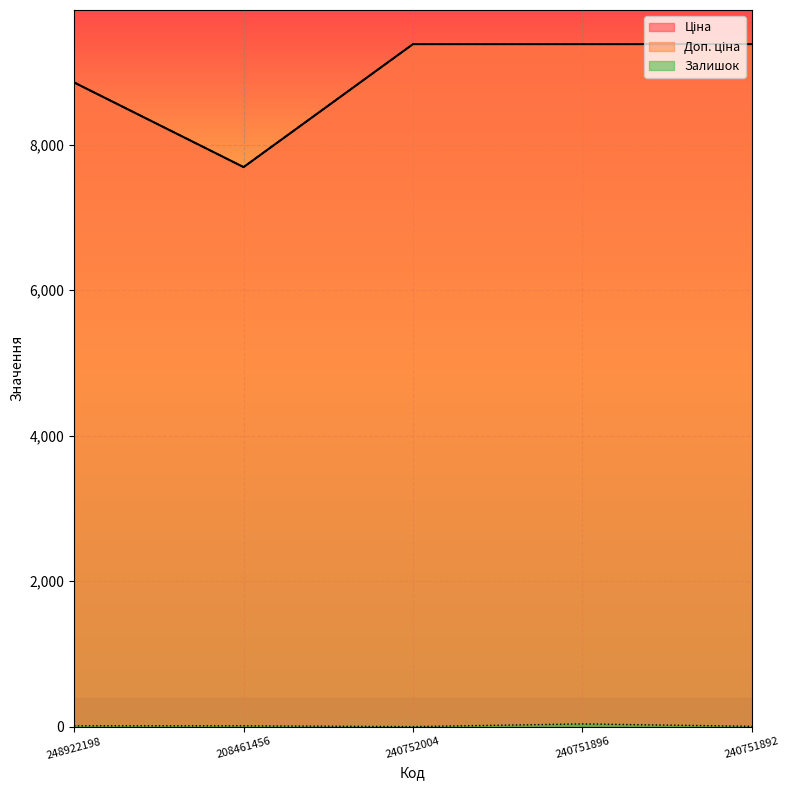

At which category does Залишок reach its first local valley?

240752004